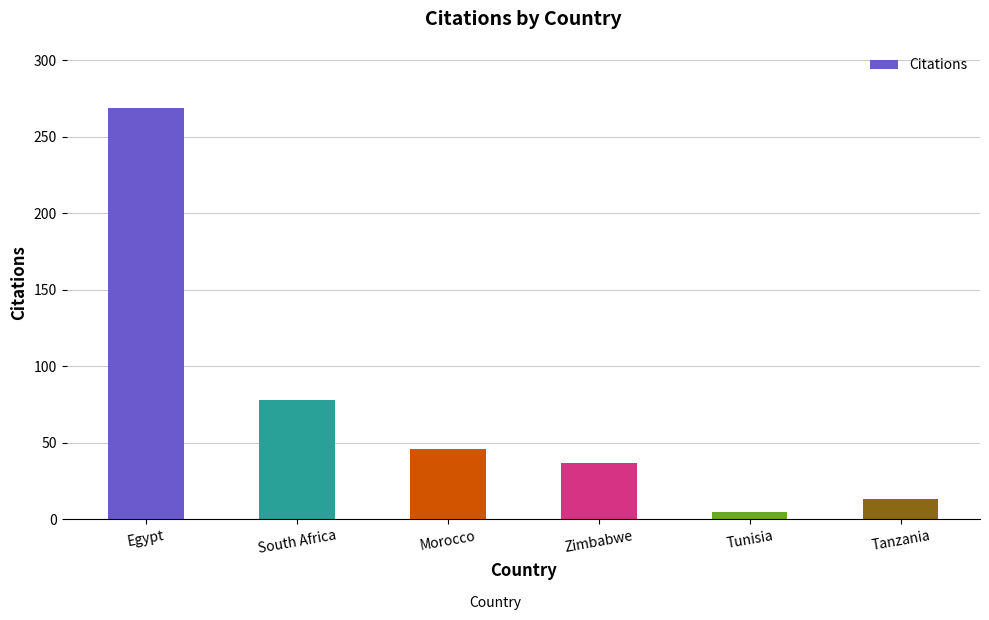

Are the bars grouped side by side (vs. stacked)?

No